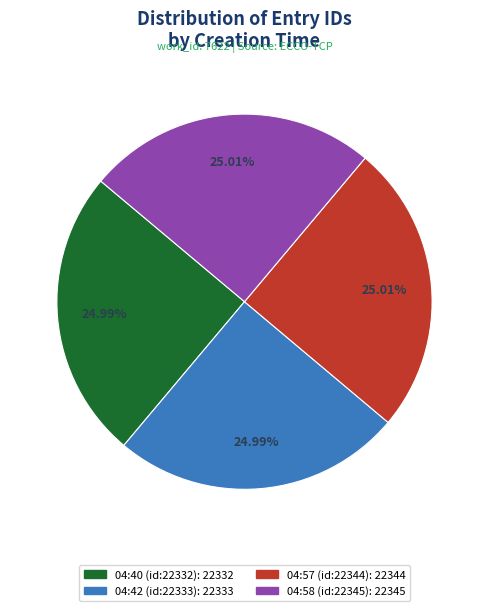

Approximately how many times larger is the value at 04:57 (id:22344) compared to 04:40 (id:22332)?

1.0